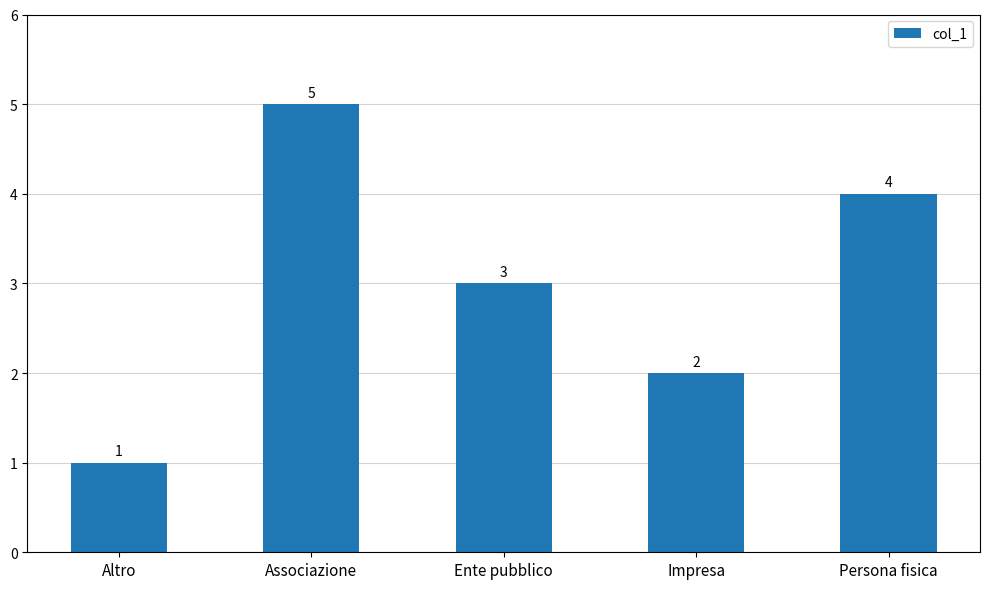

Reading left to right, what are all the values shown in this chart?

Altro=1	Associazione=5	Ente pubblico=3	Impresa=2	Persona fisica=4